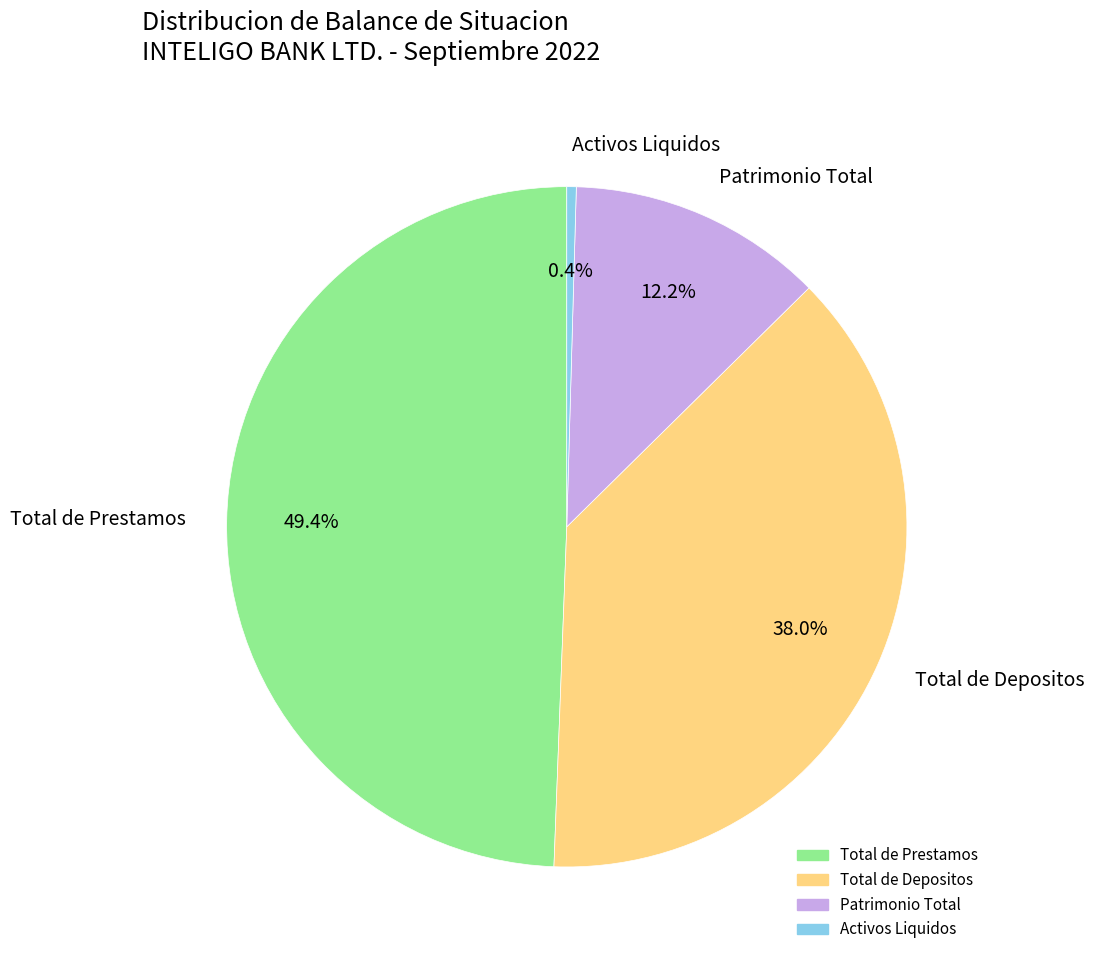

Which has a higher value, Patrimonio Total or Total de Depositos?

Total de Depositos